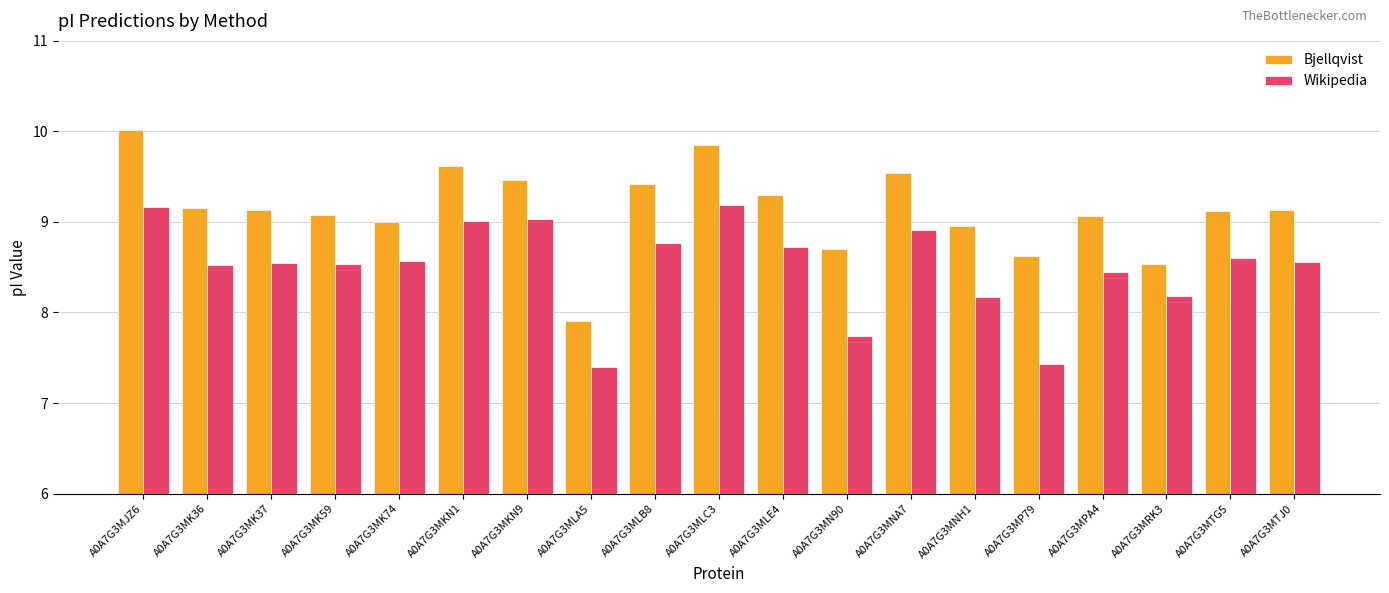

What value does the Wikipedia series have at A0A7G3MJZ6?

9.2